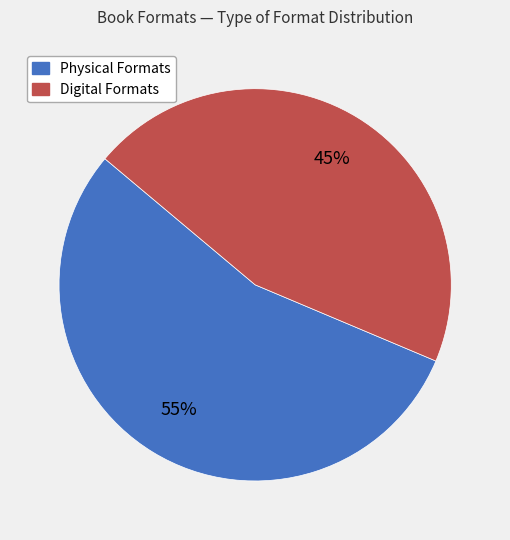

Does any single category account for the majority?

Yes